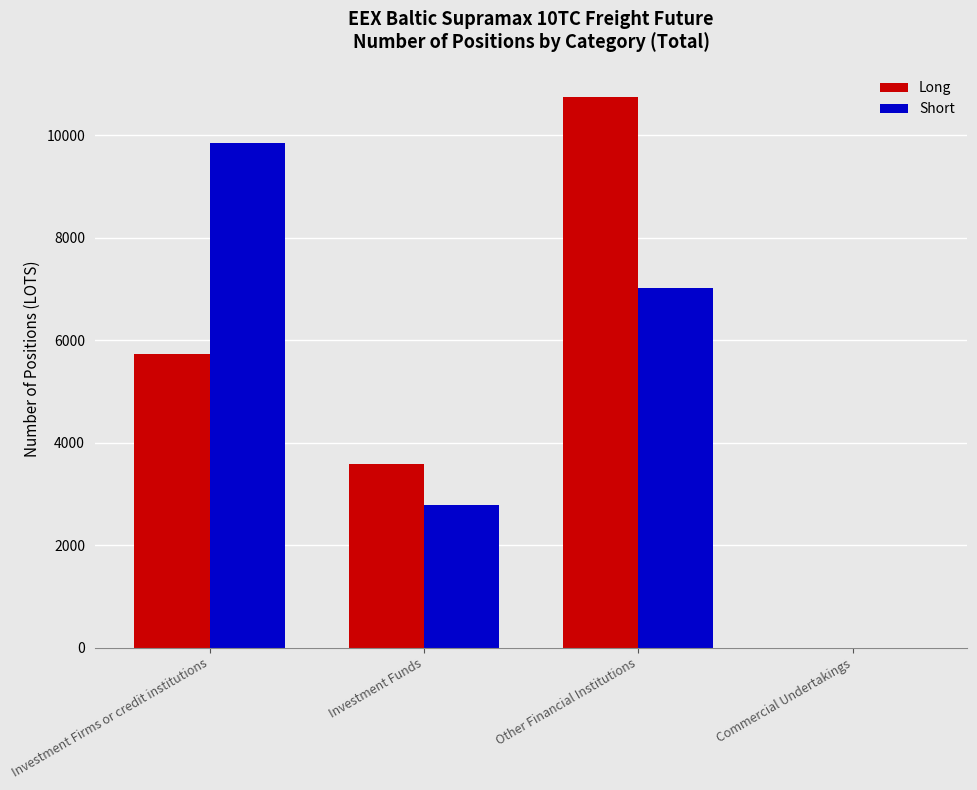

At which category is the sum across all series the highest?

Other Financial Institutions